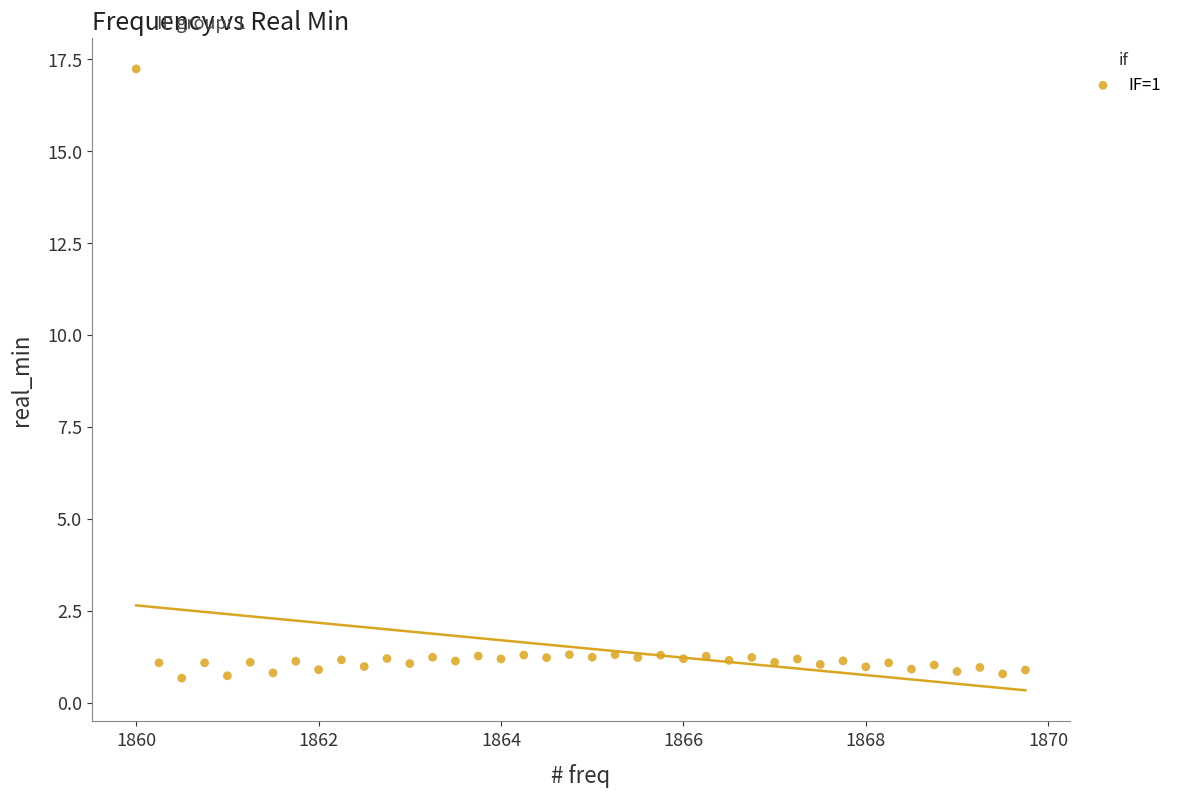

What is the range of X values (max minus min)?

9.8